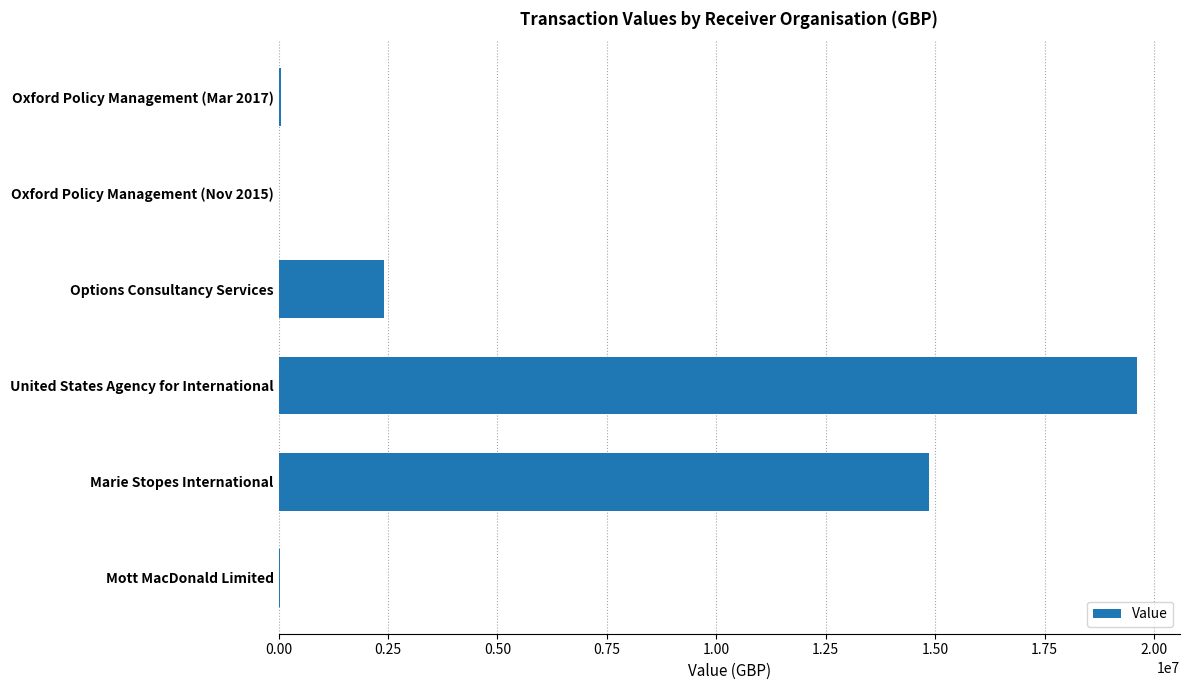

What is the change in value from Options Consultancy Services to Marie Stopes International?

+12466746